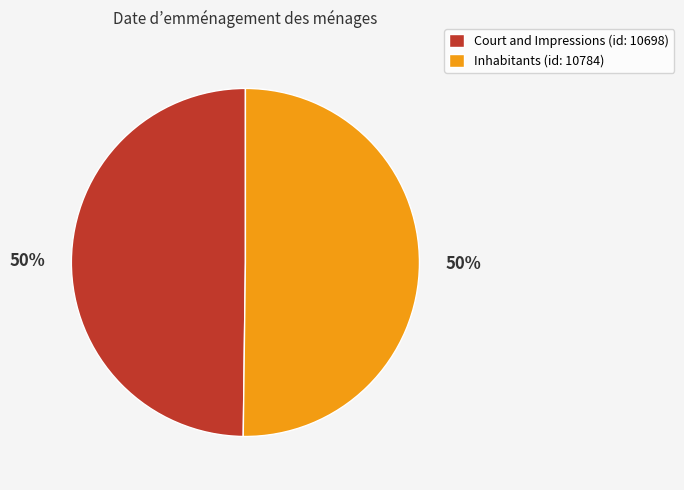

What is the ratio of the value at Inhabitants to the value at Court and Impressions?

1.0